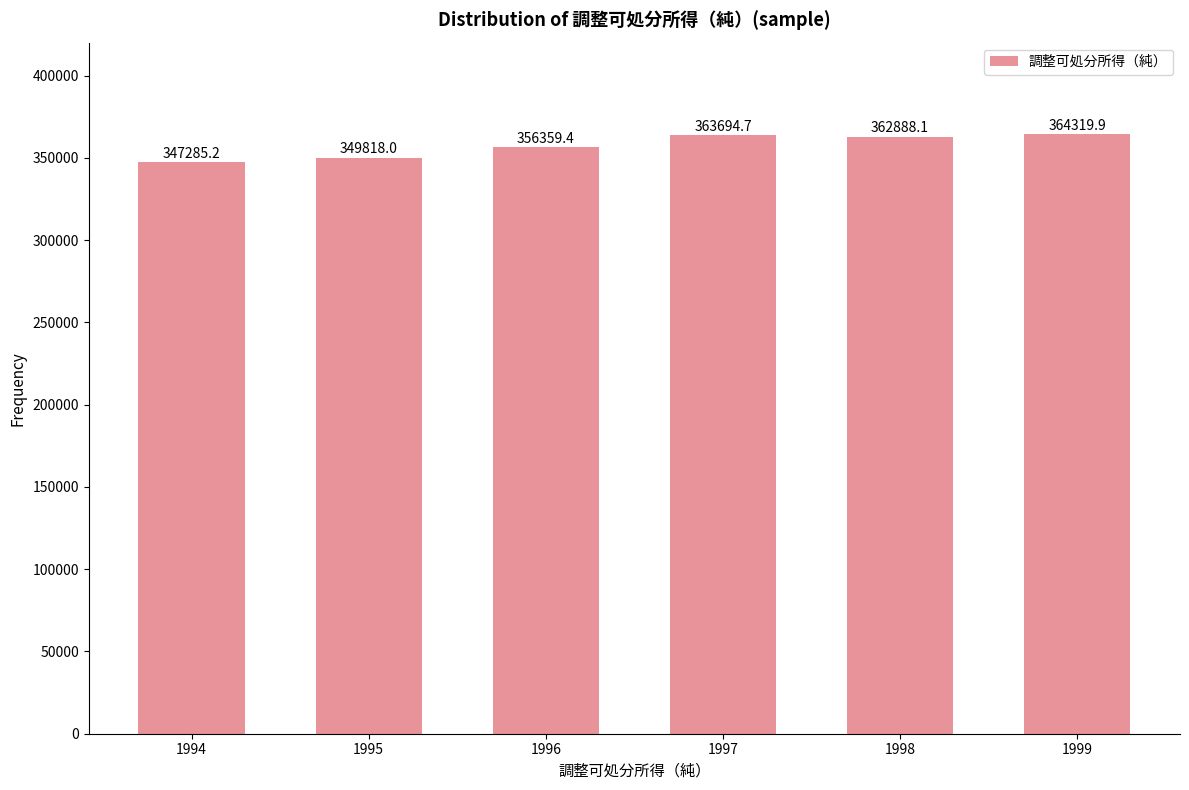

What is the difference between the second highest and second lowest values?

13876.7